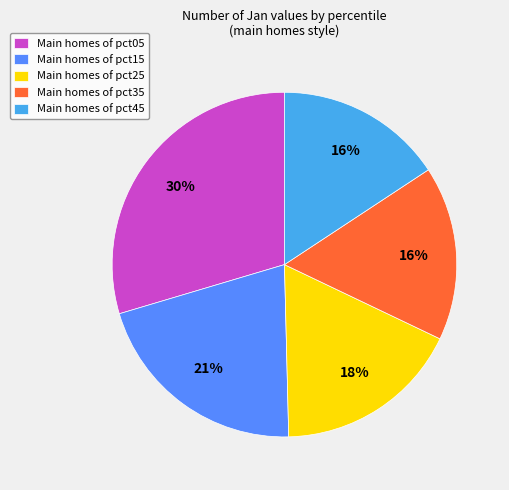

What percentage is the Main homes of pct35 slice, to the nearest percent?

16%